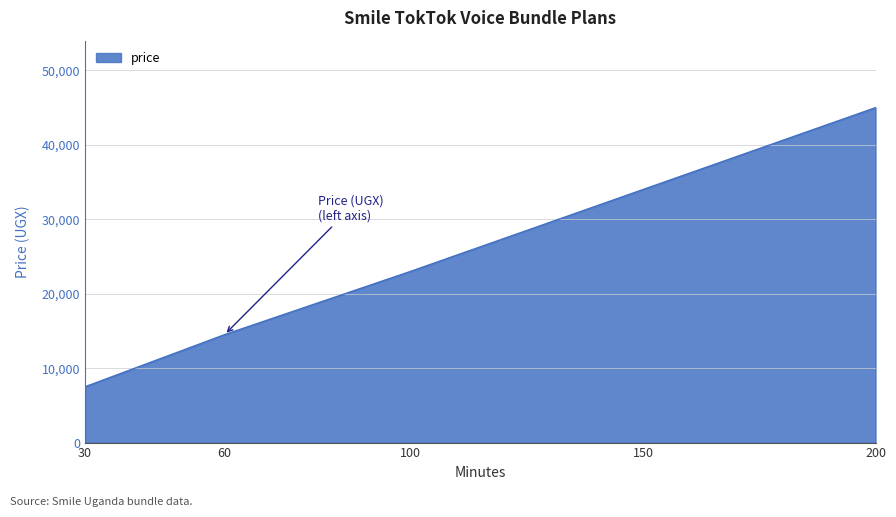

Is it true that the value at 30 is 7500?

True